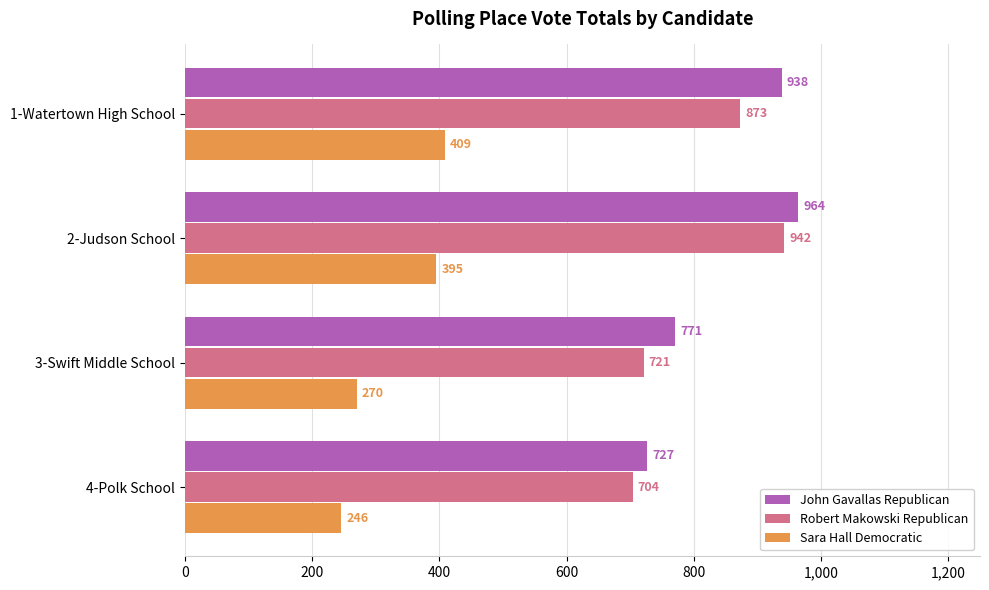

Which series has the widest spread of values?

Robert Makowski Republican